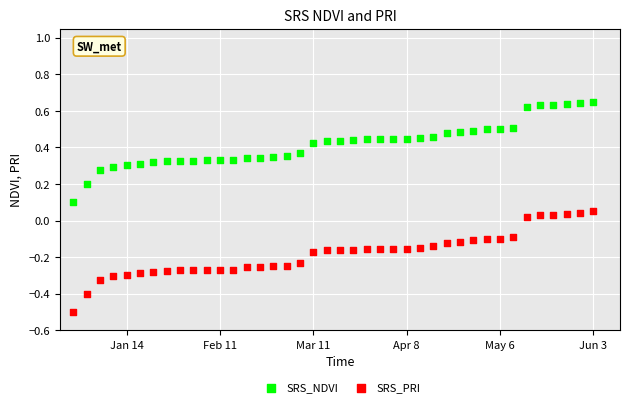

What are all the series names shown in the legend?

SRS_NDVI, SRS_PRI